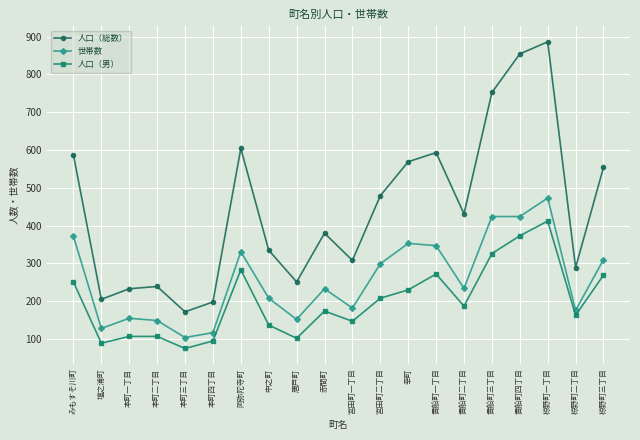

At which label does 世帯数 reach its peak?

椋野町一丁目